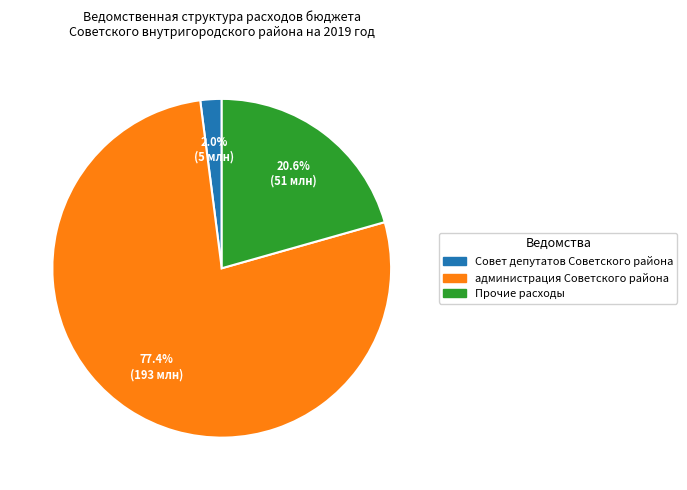

Is there any slice that represents more than half of the pie?

Yes